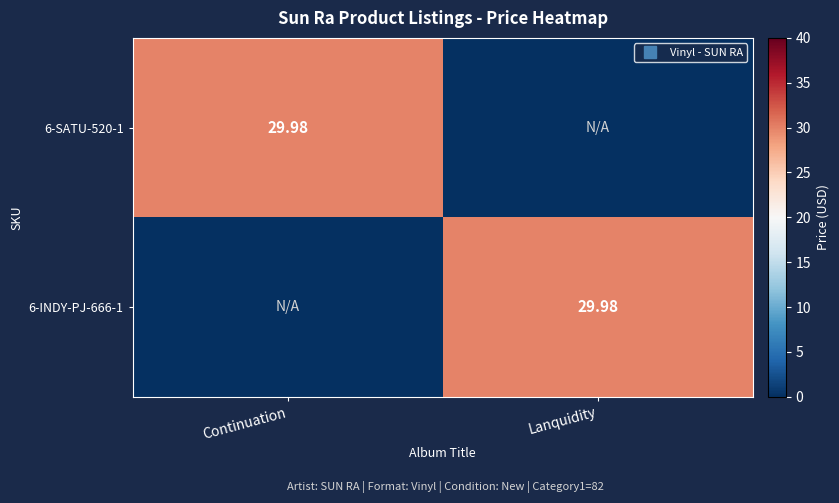

List the series in order of their peak value, lowest first.

6-SATU-520-1, 6-INDY-PJ-666-1